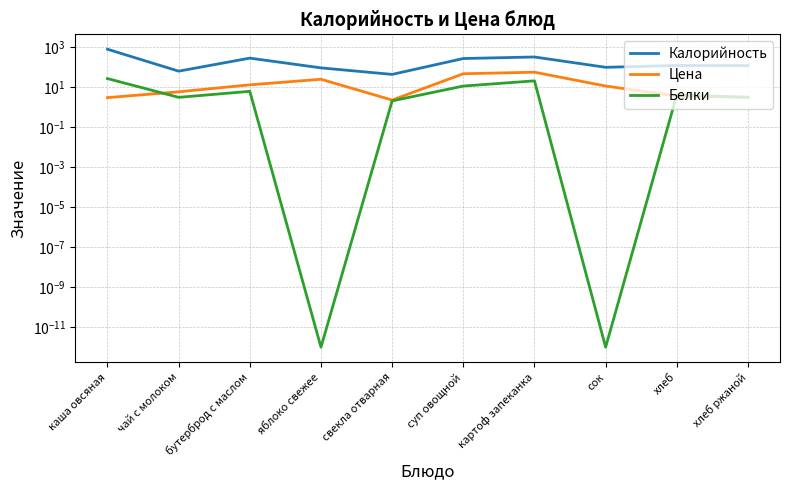

Between which two adjacent categories do Цена and Белки first intersect?

каша овсяная and чай с молоком